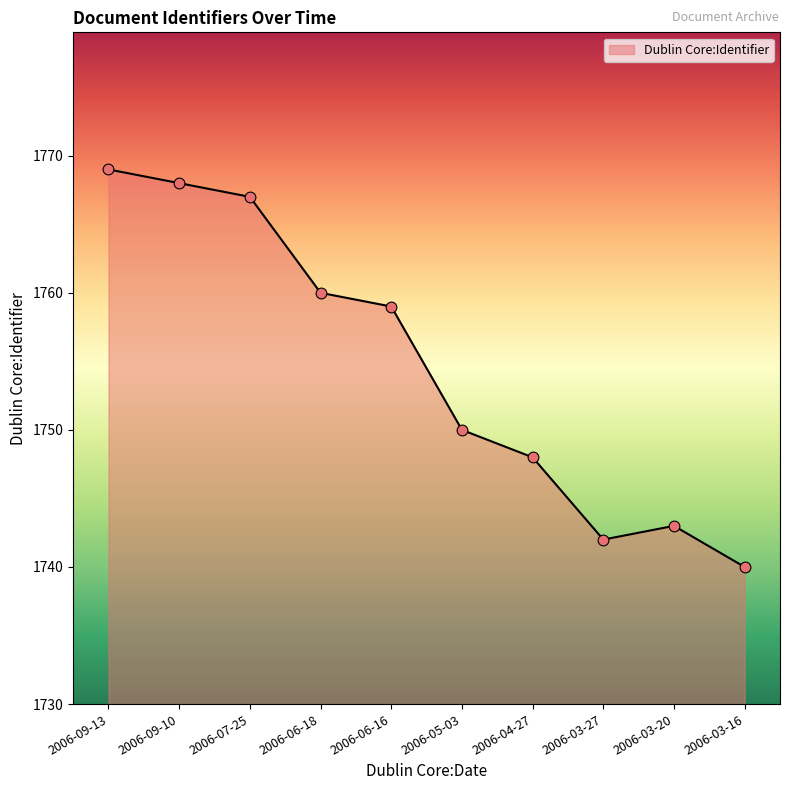

Which has a higher value, 2006-09-10 or 2006-04-27?

2006-09-10